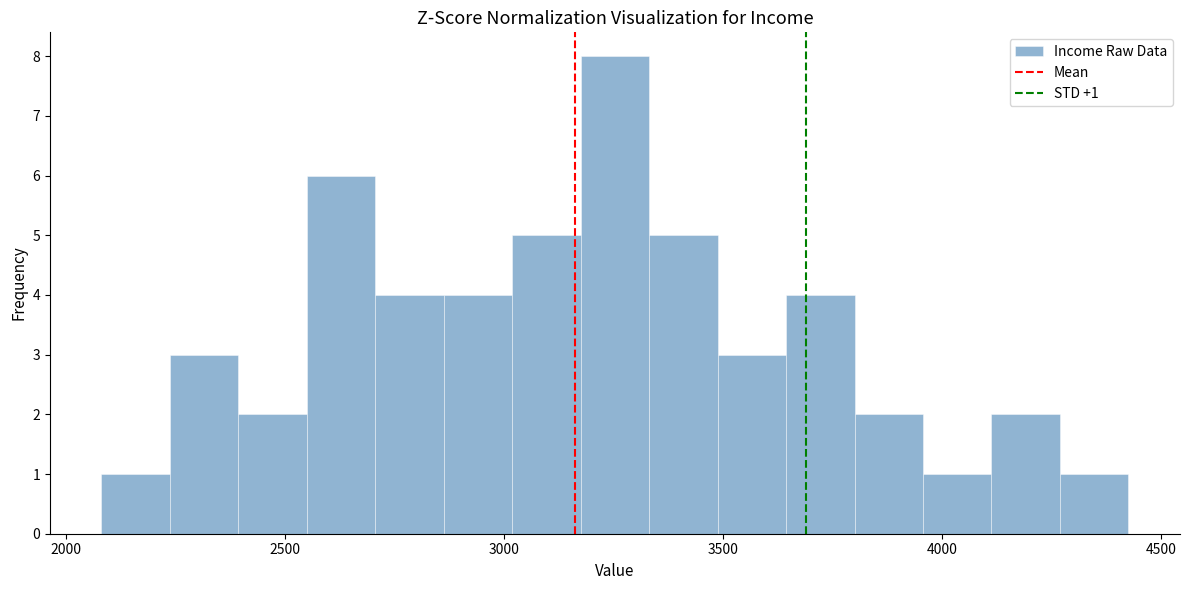

Read against the x-axis, roughly where is the centre of the tallest bar?

3250